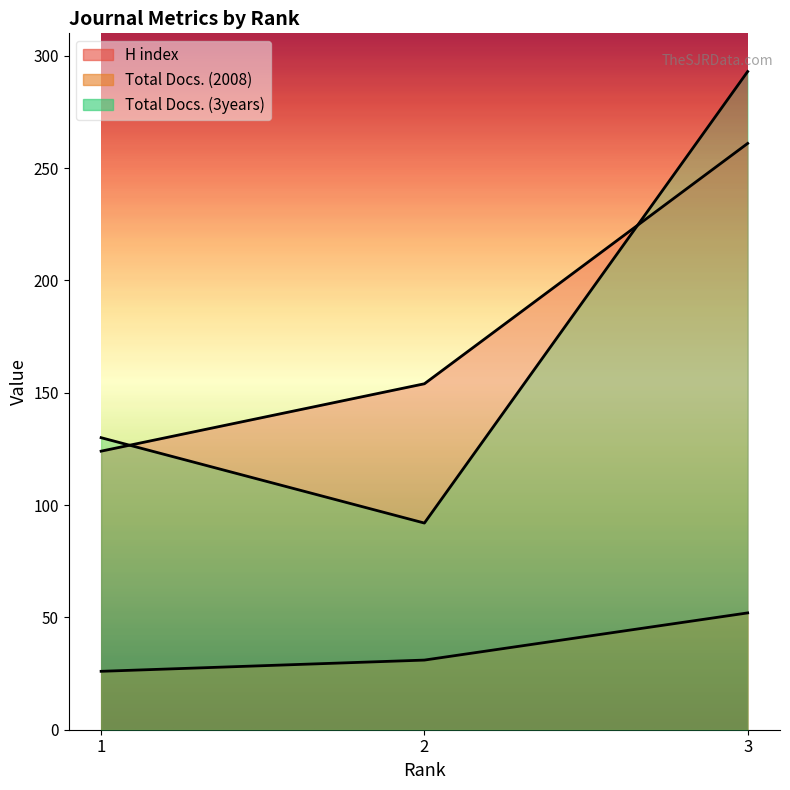

Reading left to right, what are all the values shown in this chart?

H index: 1=124	2=154	3=261
Total Docs. (2008): 1=26	2=31	3=52
Total Docs. (3years): 1=130	2=92	3=293